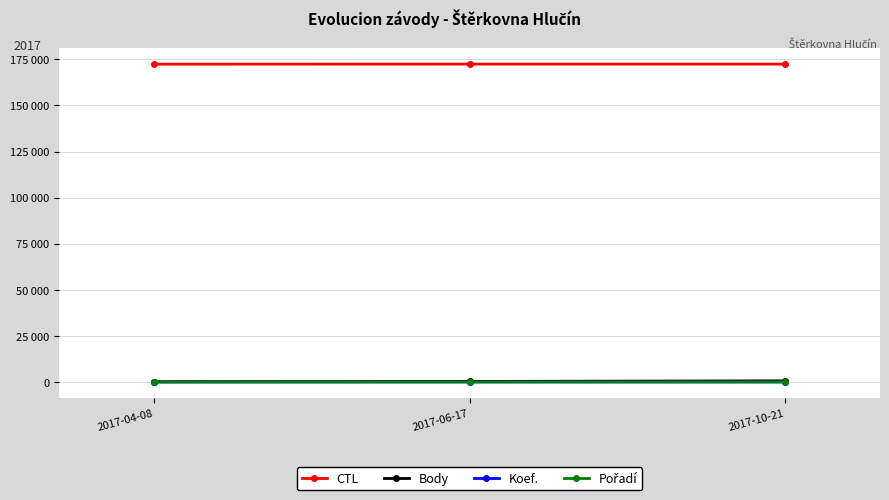

Is this an area chart (filled region under the line)?

No